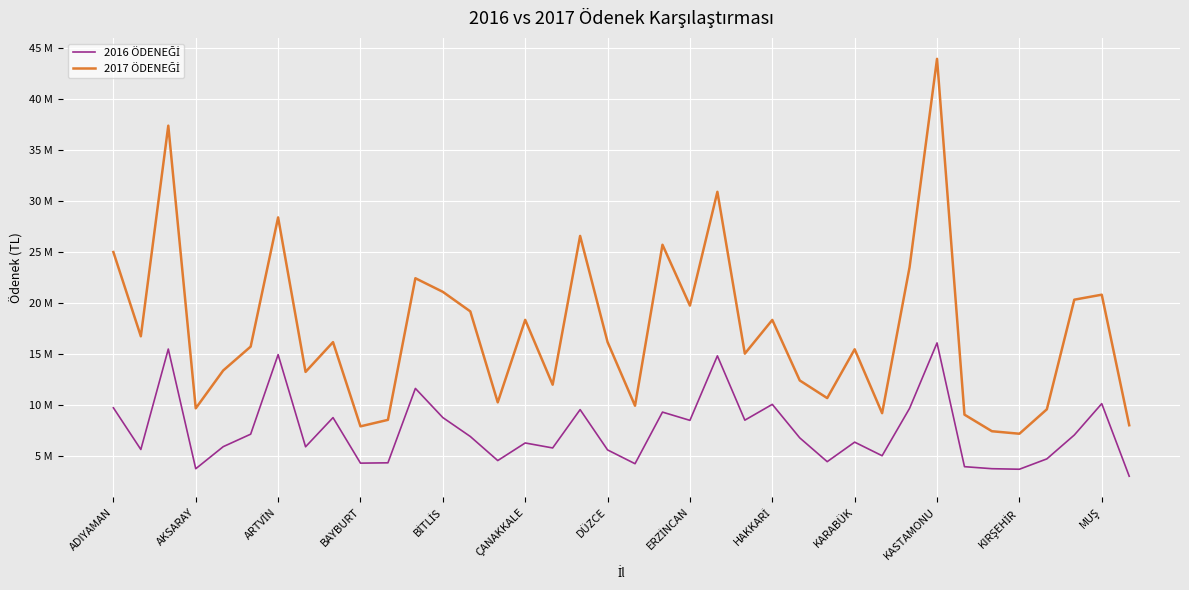

Does the chart display data point markers on the line(s)?

No